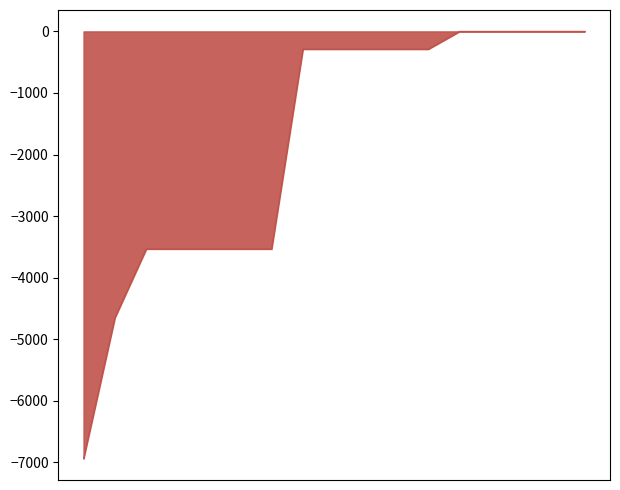

What is the difference between the maximum and minimum values?

6940.4